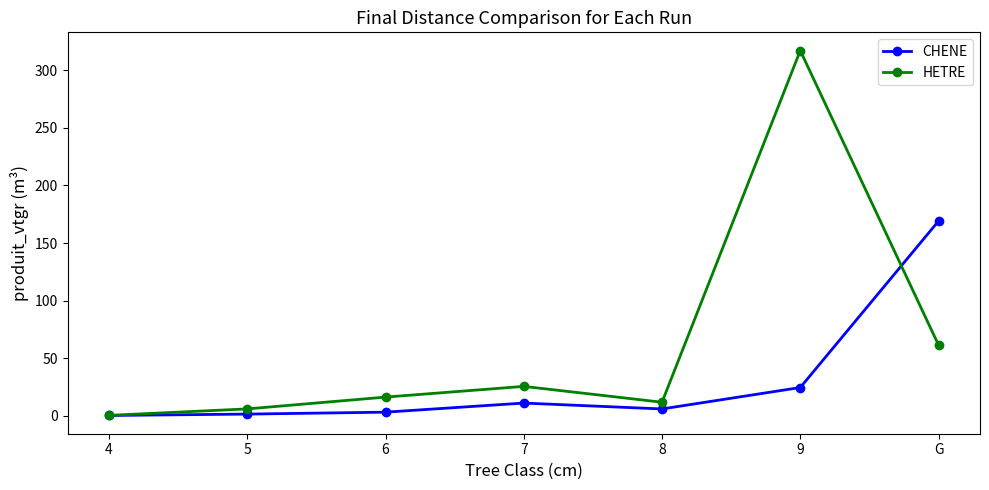

What is the difference between the maximum and minimum values in the CHENE series?

168.7